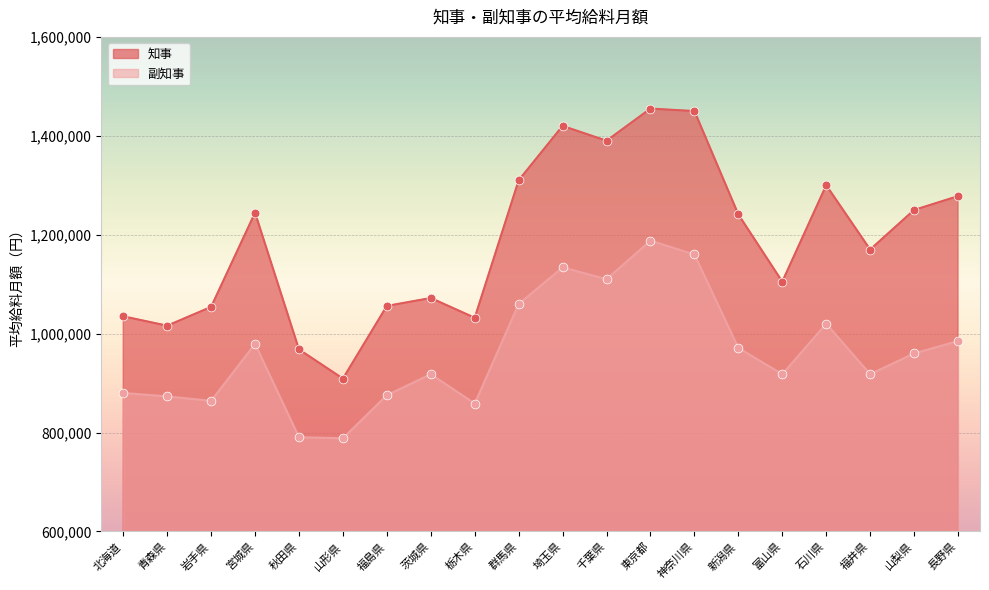

Which series has the largest total across all categories?

知事